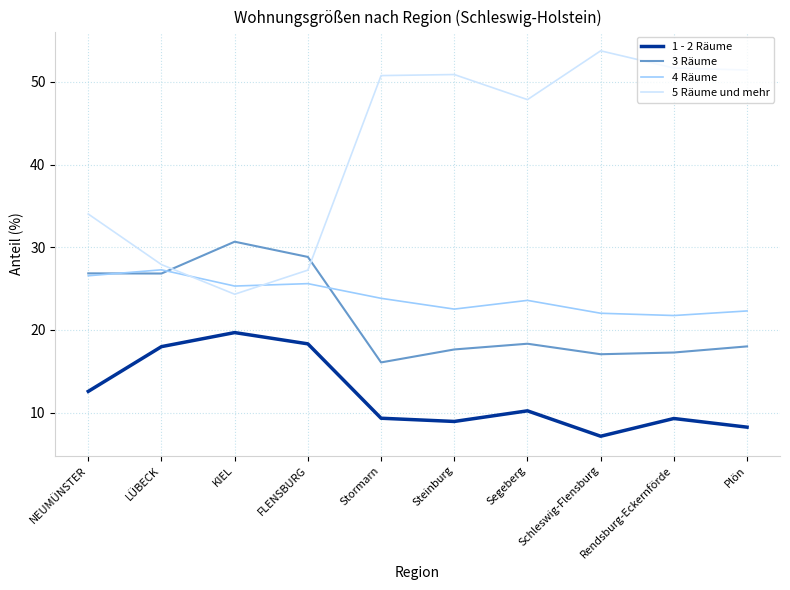

Rank the series at Steinburg from lowest to highest value.

1 - 2 Räume, 3 Räume, 4 Räume, 5 Räume und mehr